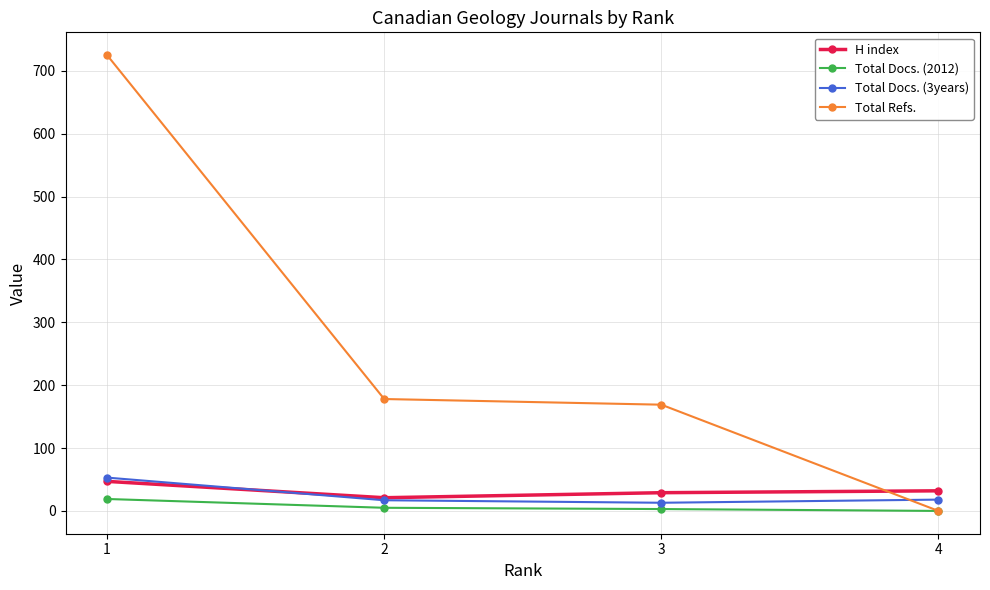

True or false: Total Refs. has more than 1 interior local peaks.

False